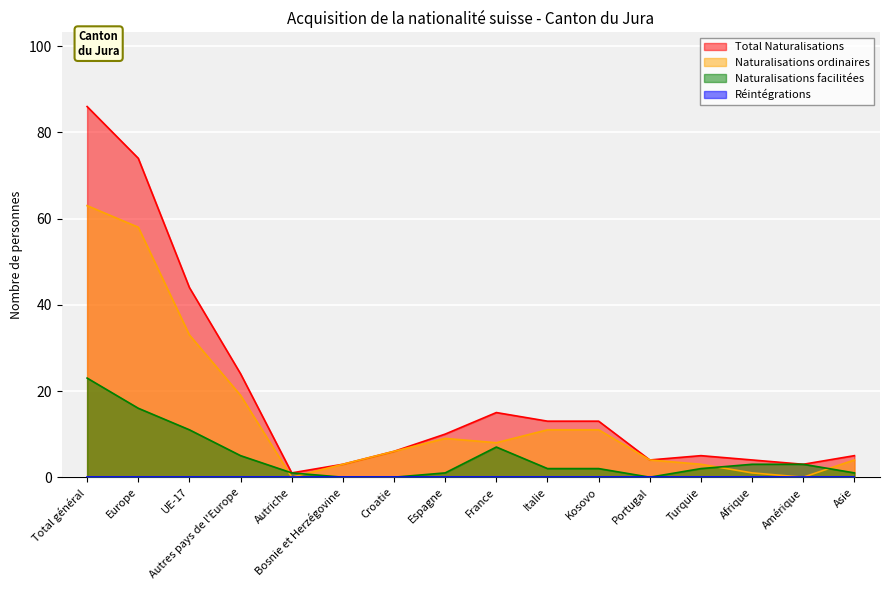

List the labels in order of Total Naturalisations value, smallest first.

Autriche, Bosnie et Herzégovine, Amérique, Portugal, Afrique, Turquie, Asie, Croatie, Espagne, Italie, Kosovo, France, Autres pays de l'Europe, UE-17, Europe, Total général